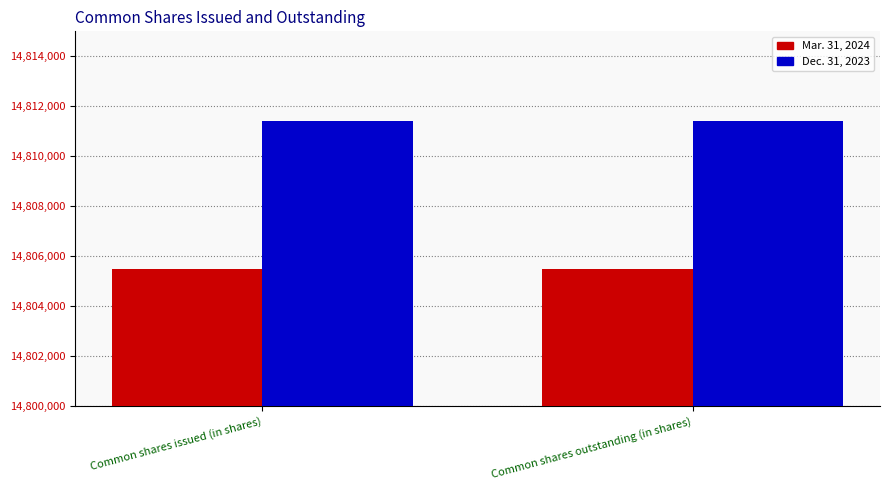

What is the minimum value shown in the chart?

14805494